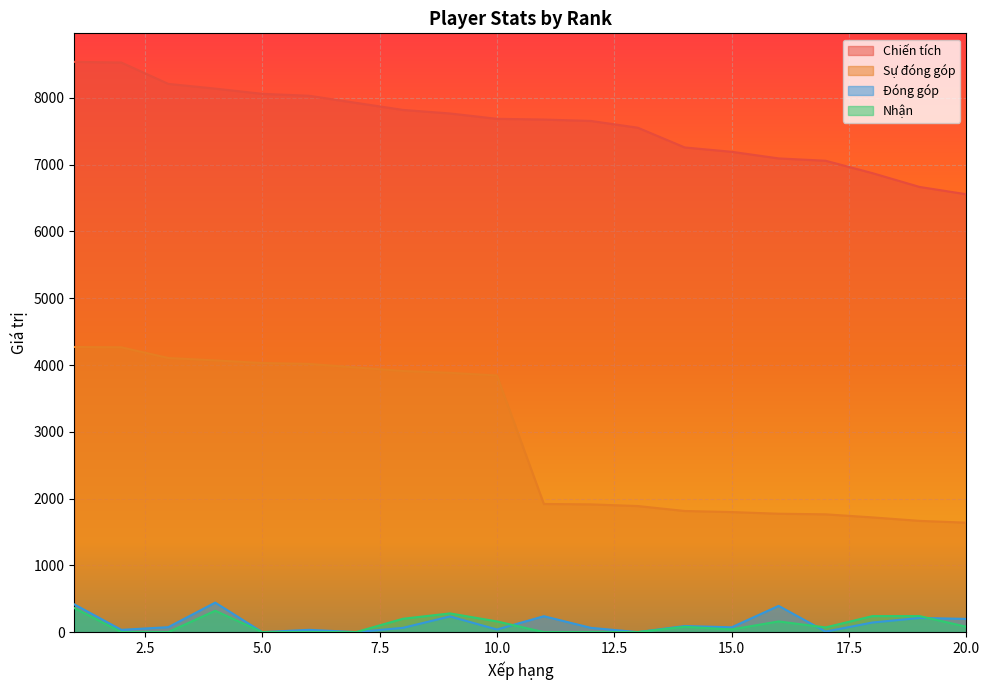

What is the difference between the Chiến tích values at 4 and 10?

452